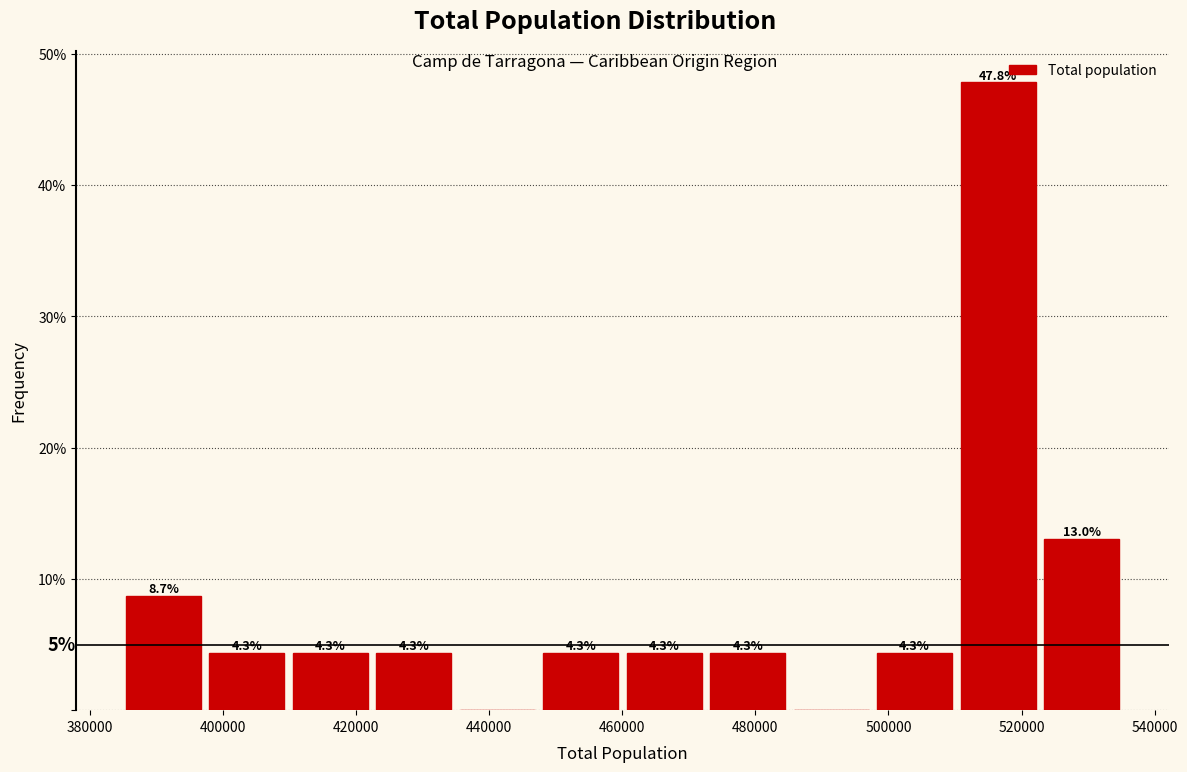

Over which range of the x-axis is the bar tallest?

510000 to 524000